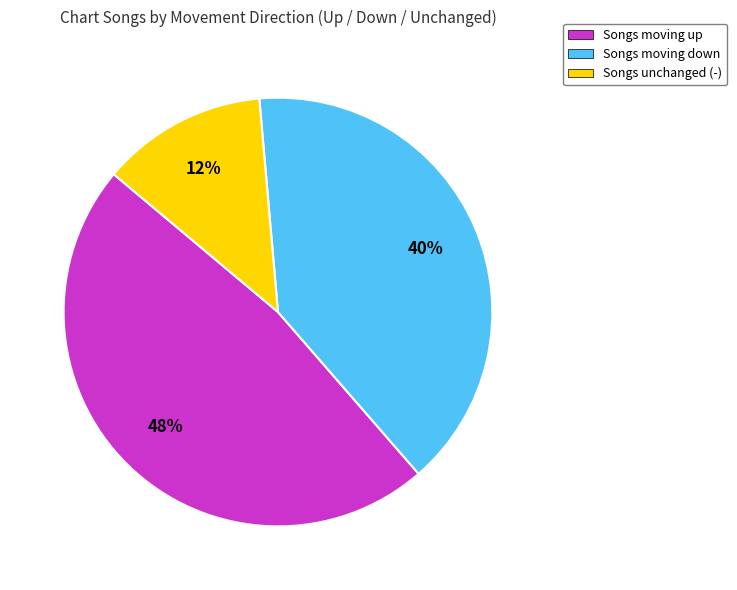

Combined, do Songs moving up and Songs moving down account for over 50%?

Yes